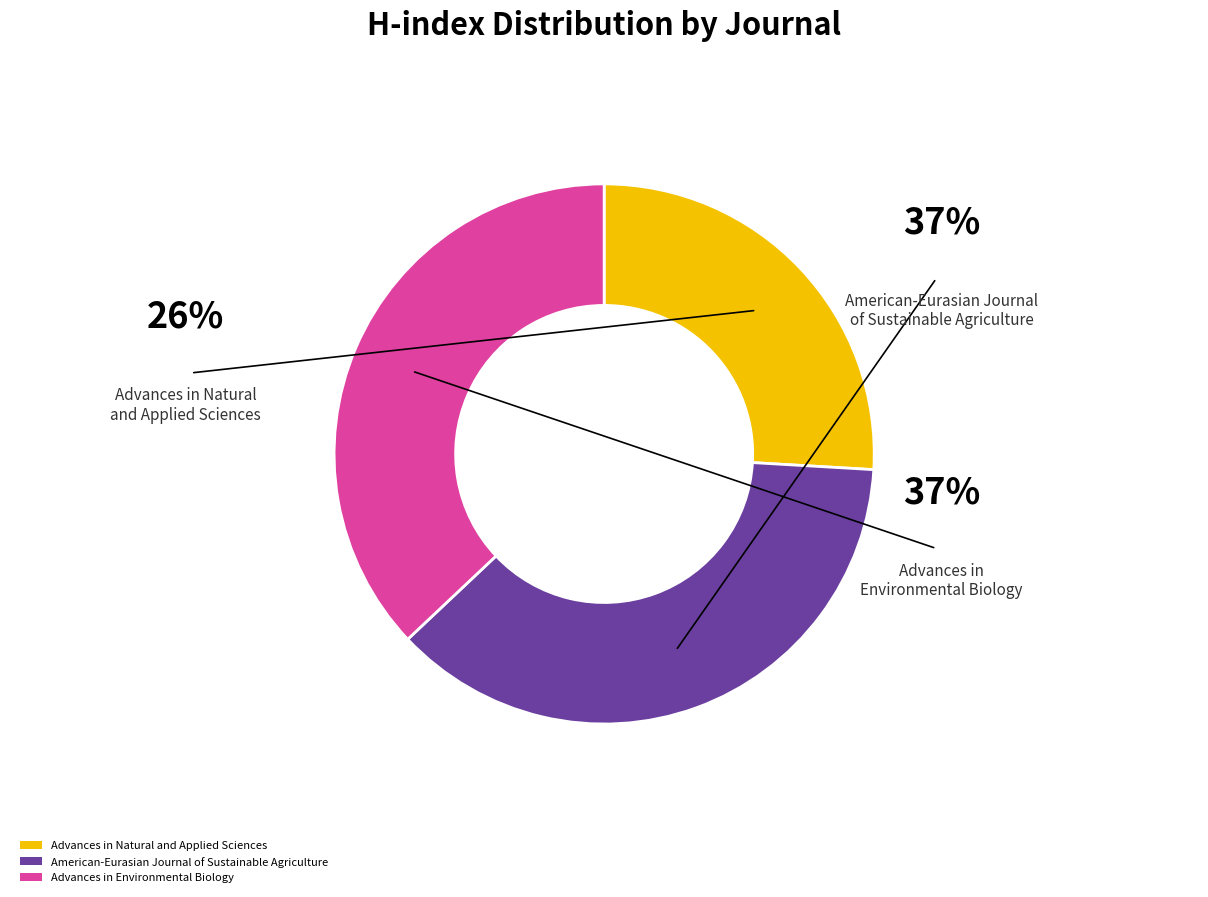

Do Advances in Natural and Applied Sciences and American-Eurasian Journal of Sustainable Agriculture together represent more than half of the pie?

Yes